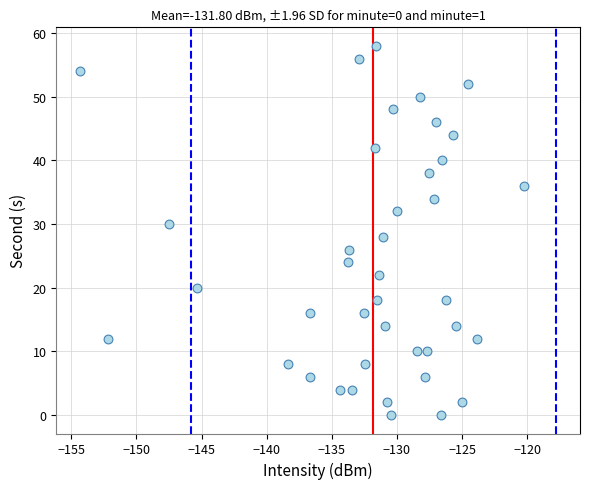

How many data points are displayed?

40